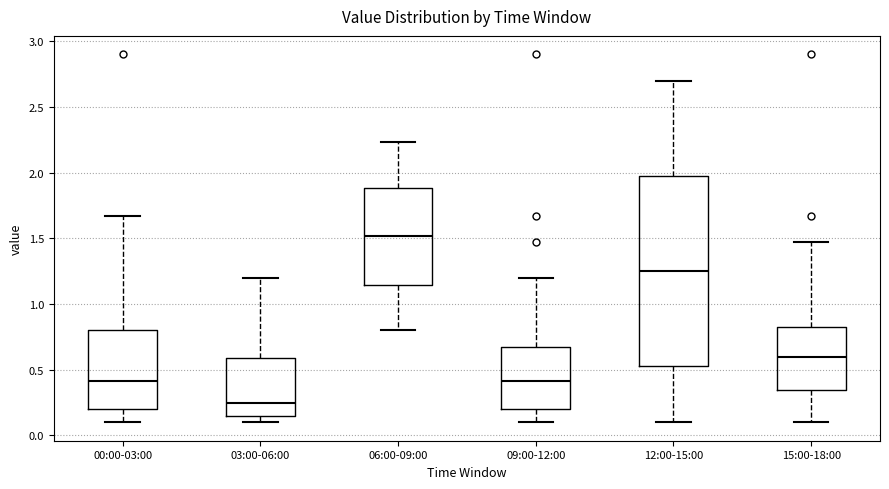

Which box is the tallest, from its lower edge to its upper edge?

12:00-15:00